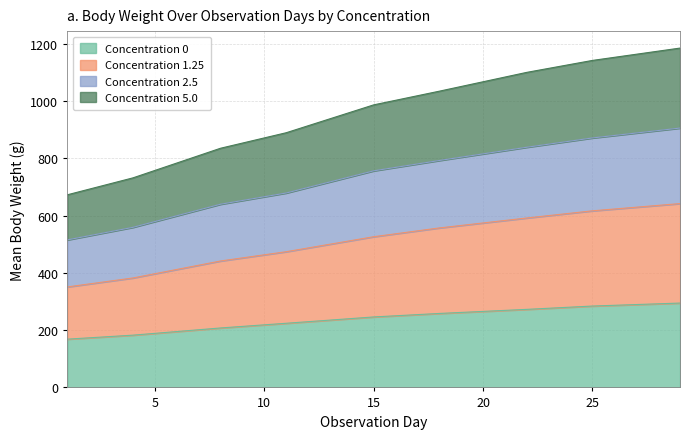

What is the total value across all series at 25?

1142.5